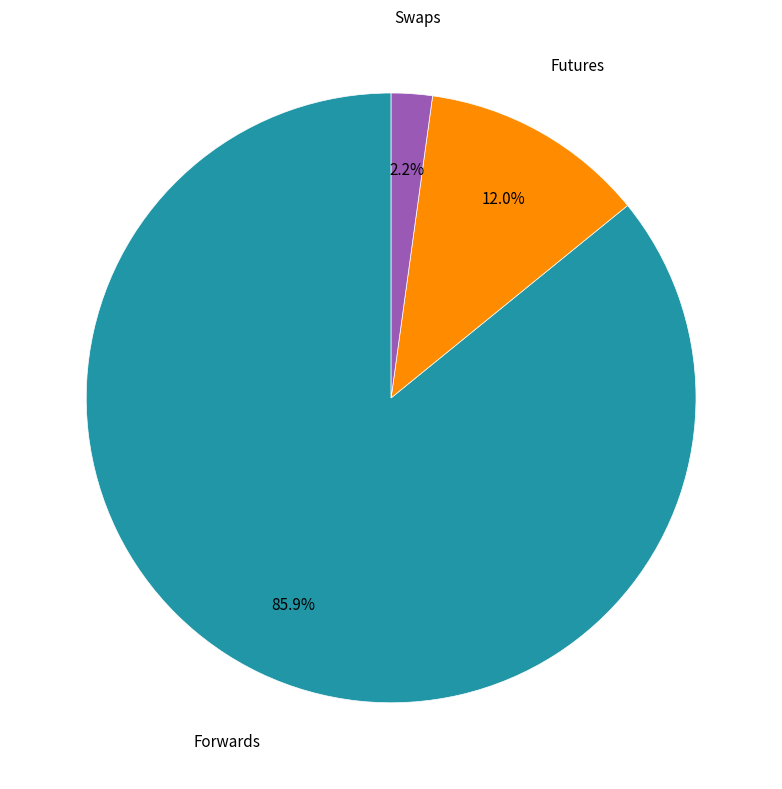

How many slices are in this pie chart?

3